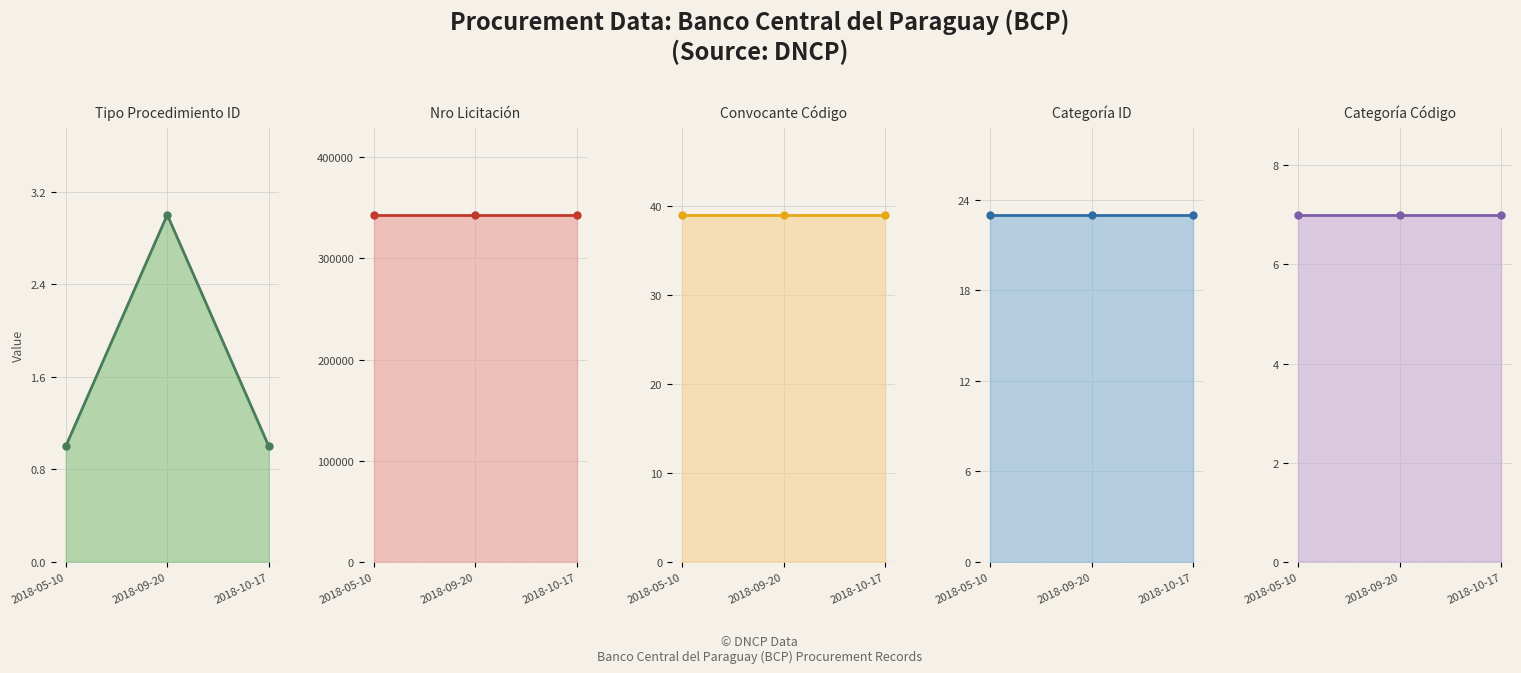

What is the label of the 2nd point from the right?

2018-09-20